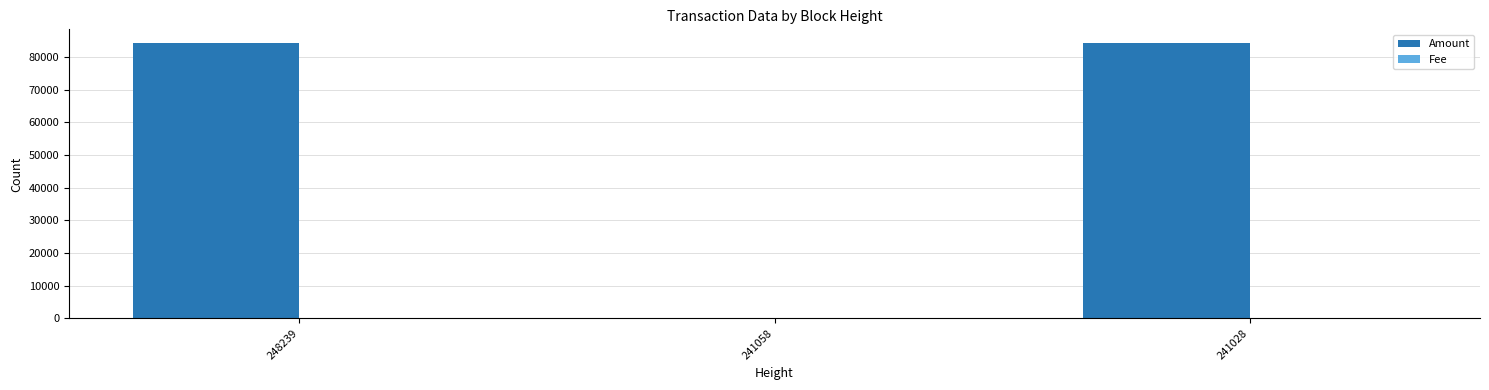

What is the sum of all Amount values?

168424.3